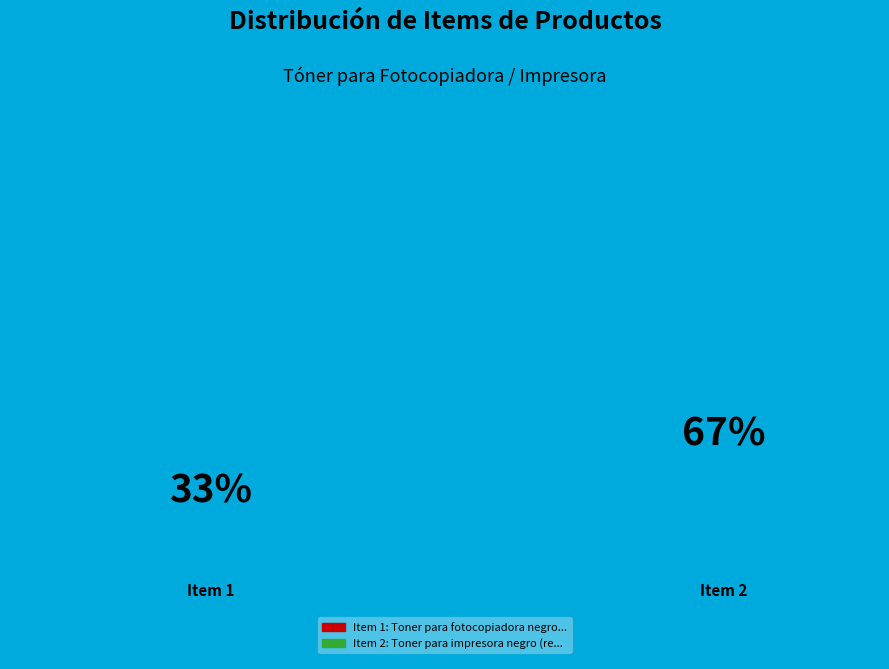

What is the total percentage of Toner para impresora negro (recargado) and Toner para fotocopiadora negro (original)?

100.0%